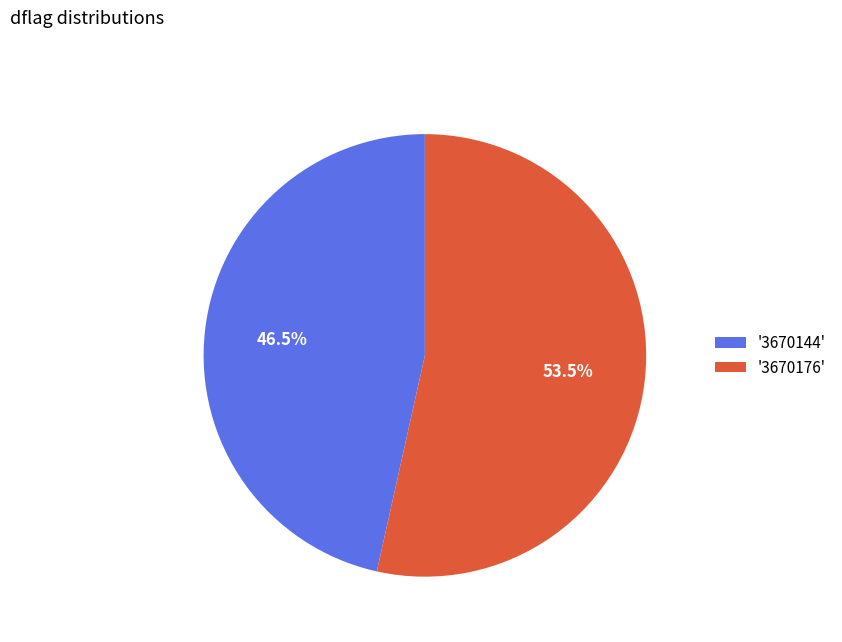

Does '3670176' account for over 50% of the chart?

Yes